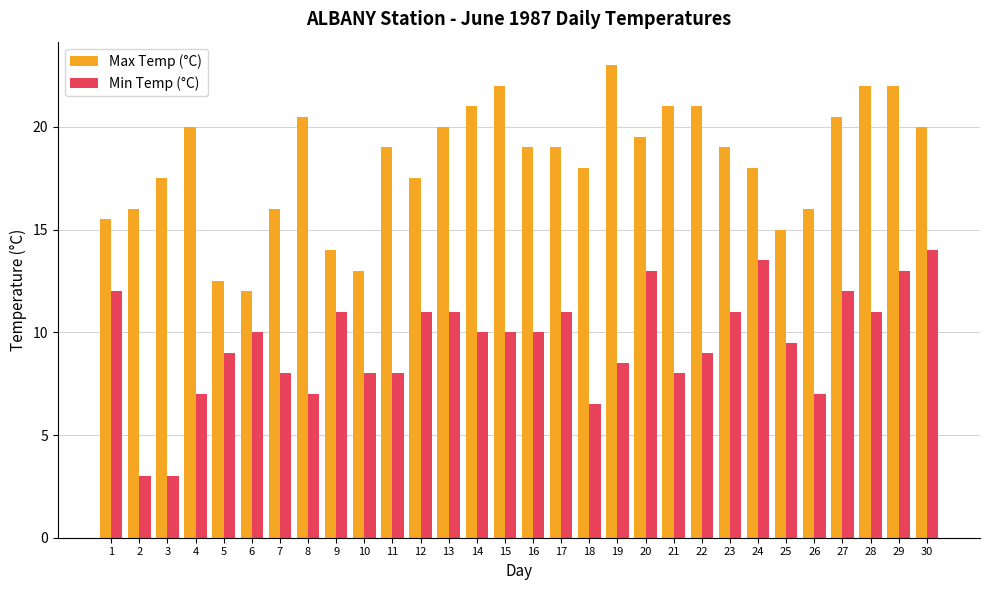

Reading right to left, extract all data points from this chart.

Max Temp (°C): 30=20.0	29=22.0	28=22.0	27=20.5	26=16.0	25=15.0	24=18.0	23=19.0	22=21.0	21=21.0	20=19.5	19=23.0	18=18.0	17=19.0	16=19.0	15=22.0	14=21.0	13=20.0	12=17.5	11=19.0	10=13.0	9=14.0	8=20.5	7=16.0	6=12.0	5=12.5	4=20.0	3=17.5	2=16.0	1=15.5
Min Temp (°C): 30=14.0	29=13.0	28=11.0	27=12.0	26=7.0	25=9.5	24=13.5	23=11.0	22=9.0	21=8.0	20=13.0	19=8.5	18=6.5	17=11.0	16=10.0	15=10.0	14=10.0	13=11.0	12=11.0	11=8.0	10=8.0	9=11.0	8=7.0	7=8.0	6=10.0	5=9.0	4=7.0	3=3.0	2=3.0	1=12.0